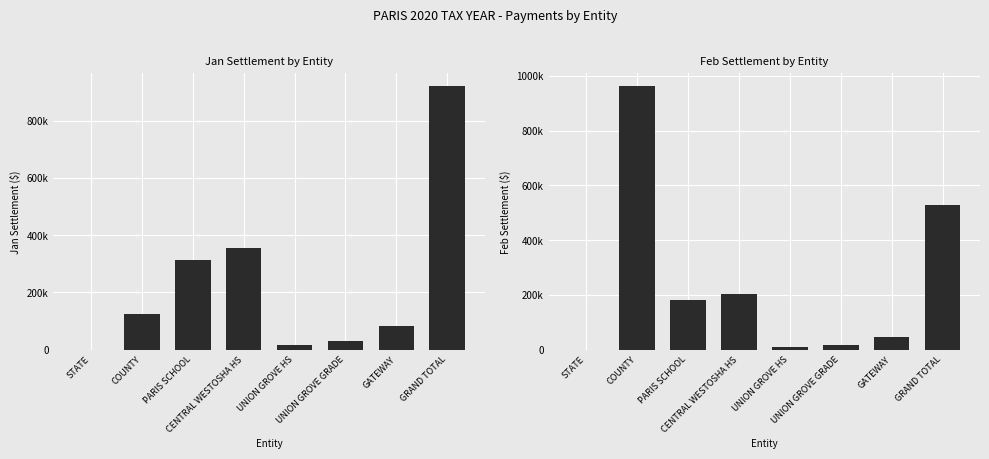

At how many categories does at least one series exceed 656145?

2